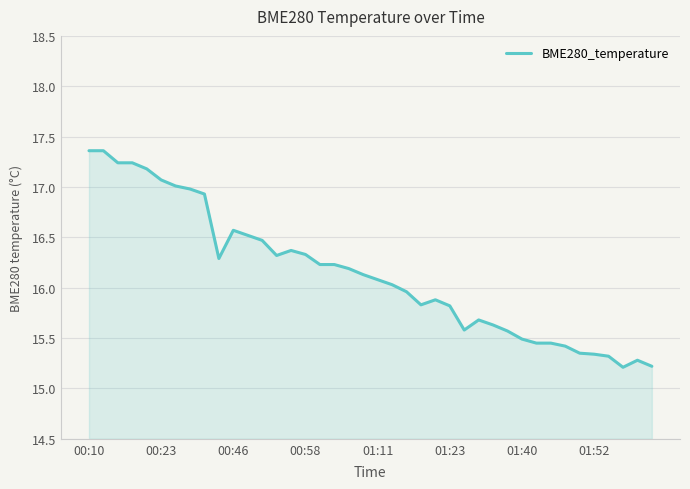

What is the maximum value shown in the chart?

17.4